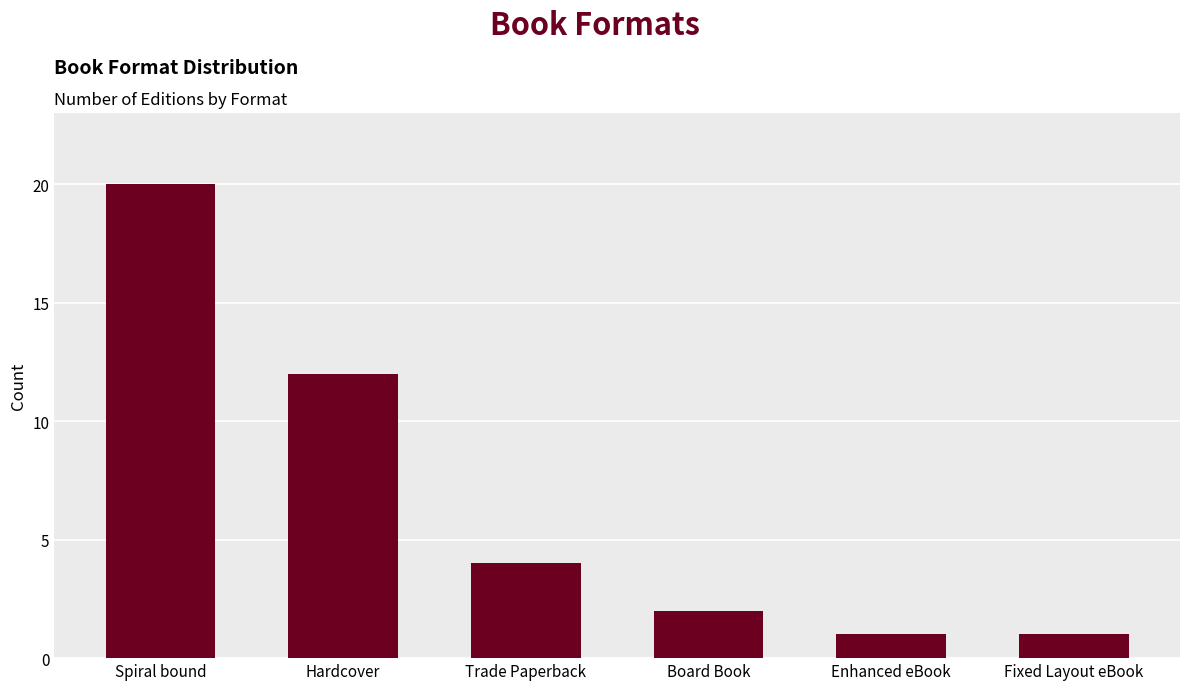

Reading right to left, list all the values displayed in this chart.

1	1	2	4	12	20